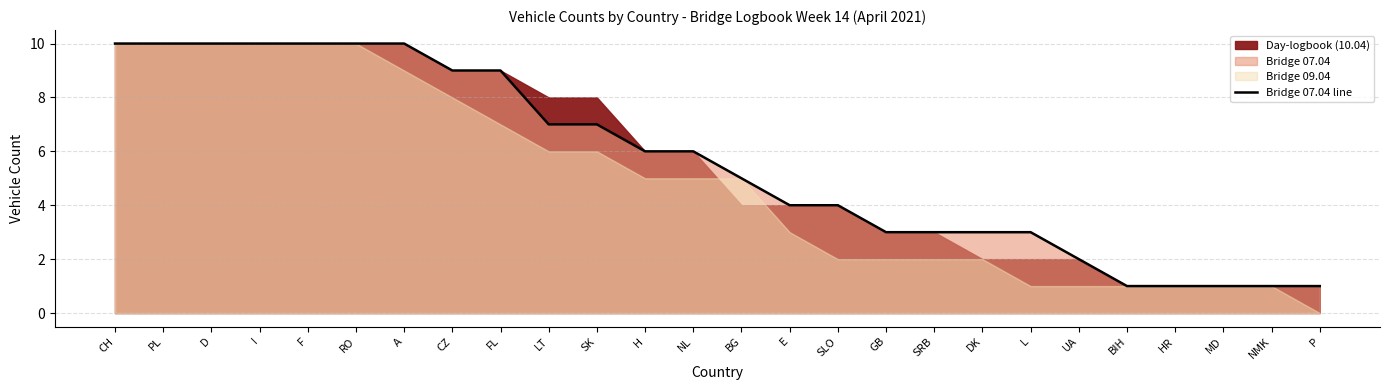

What is the label of the 15th point from the right?

H